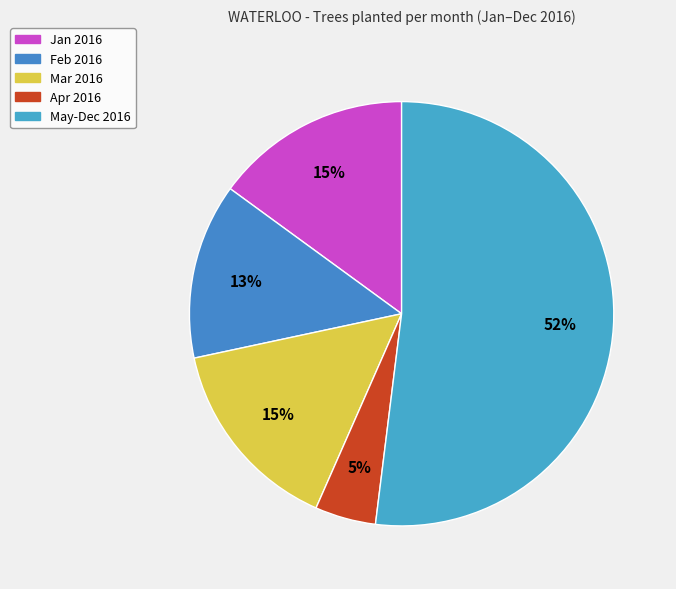

Count the number of slices in the pie.

5